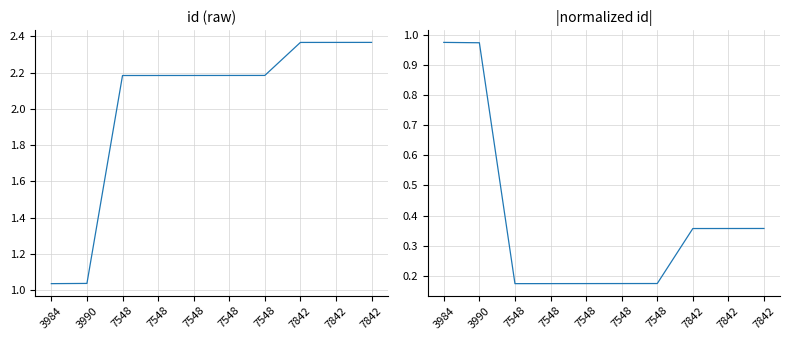

Which series has the largest total across all categories?

id